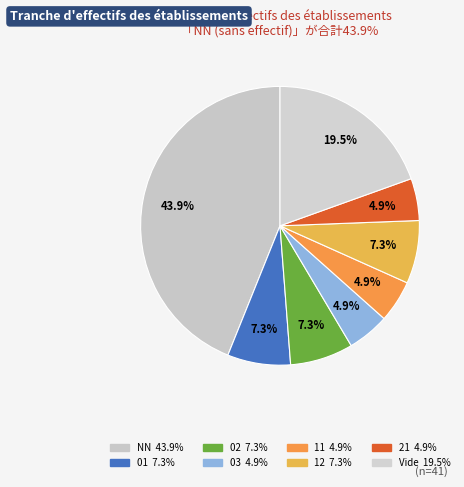

Does any single category account for the majority?

No